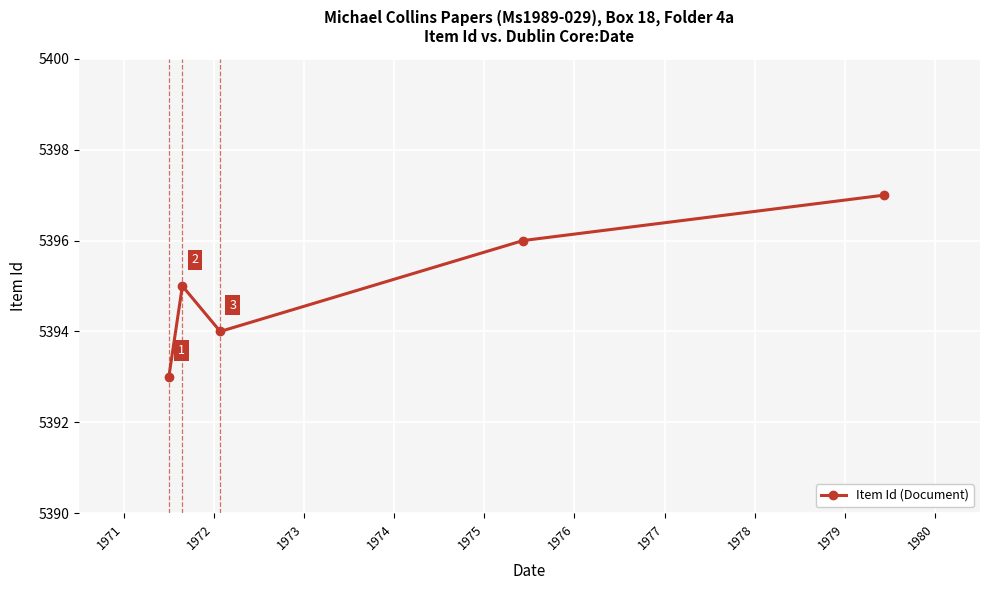

Reading left to right, what are all the values shown in this chart?

5393	5395	5394	5396	5397